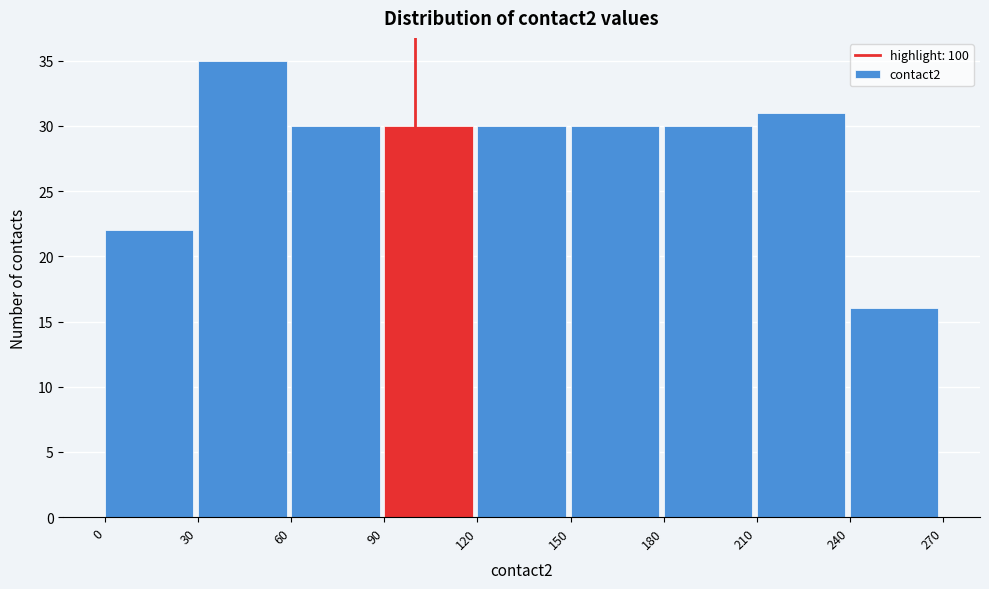

Which range on the x-axis has the tallest bar?

30 to 60